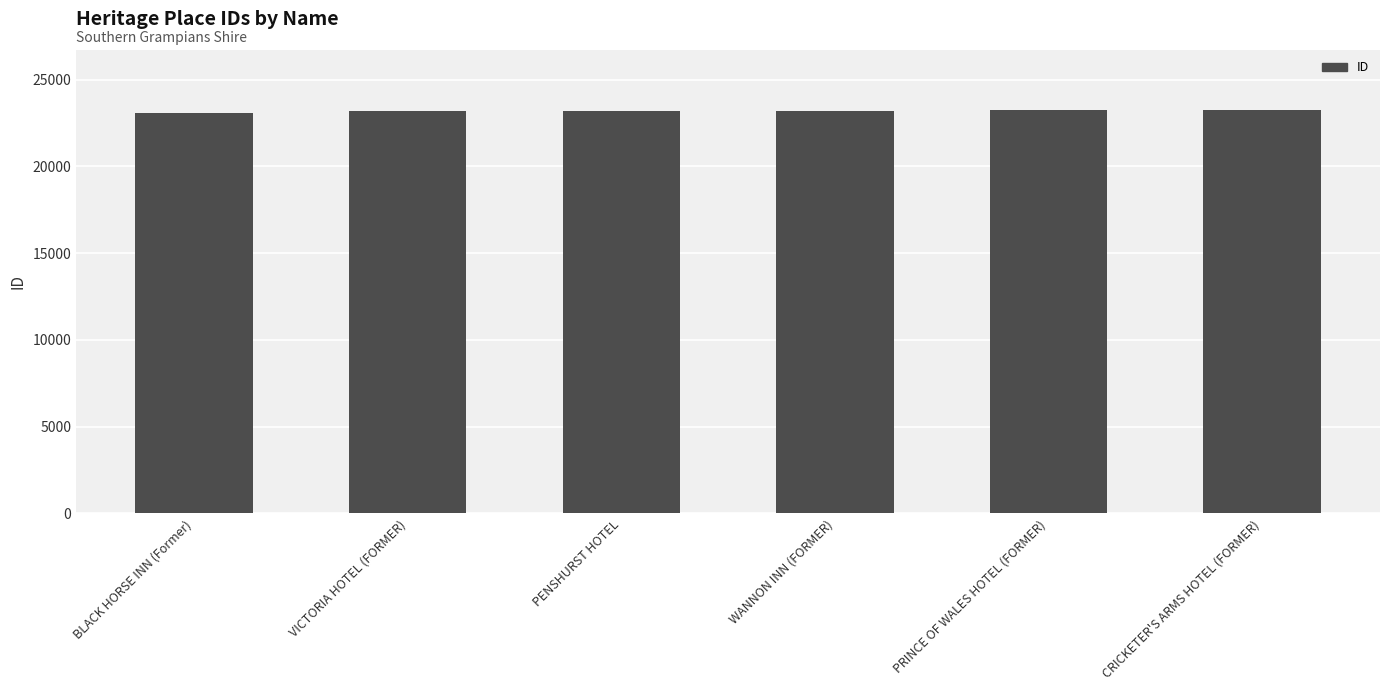

The value at VICTORIA HOTEL (FORMER) is 23199. True or false?

True